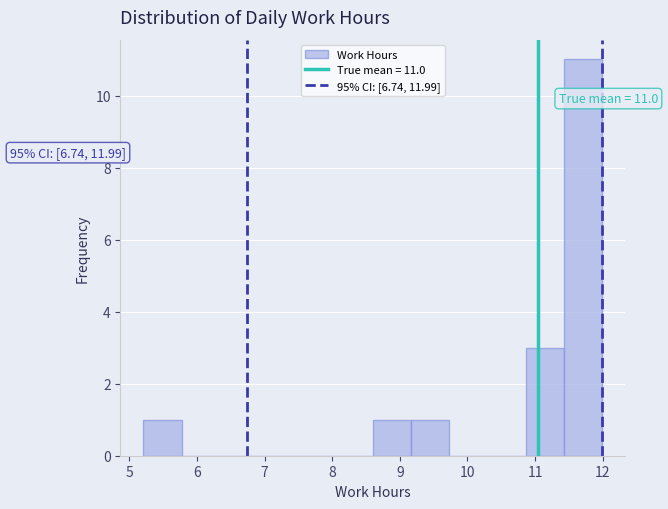

Over which range of the x-axis is the bar tallest?

11.4 to 12.0